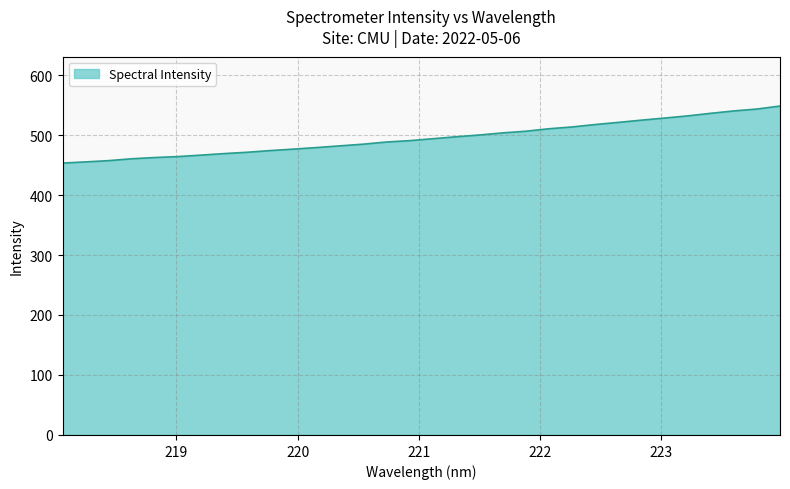

What is the greatest value displayed?

548.4